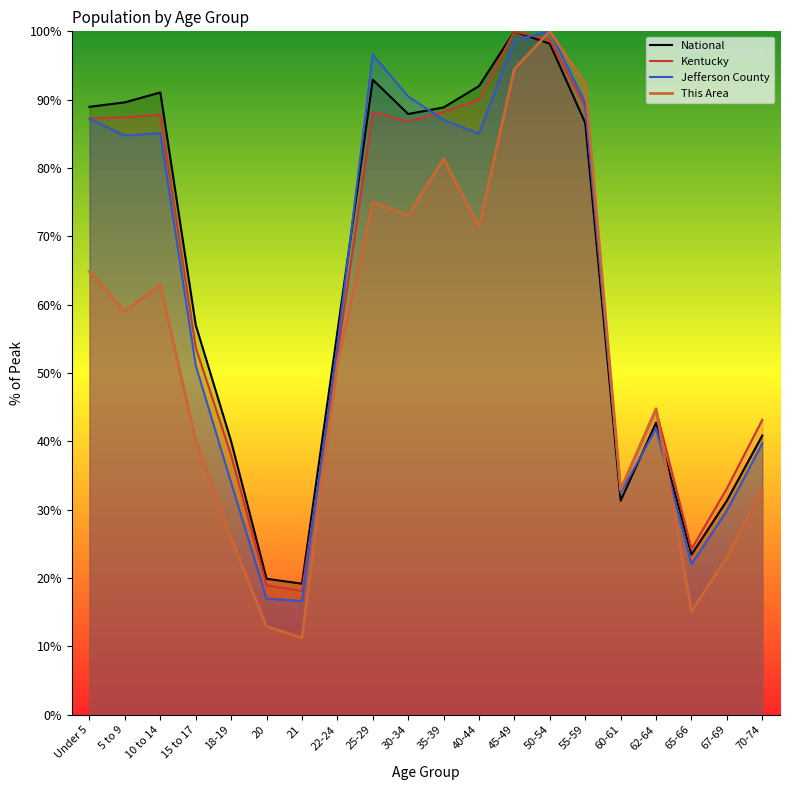

Which series has the largest range (max minus min)?

This Area